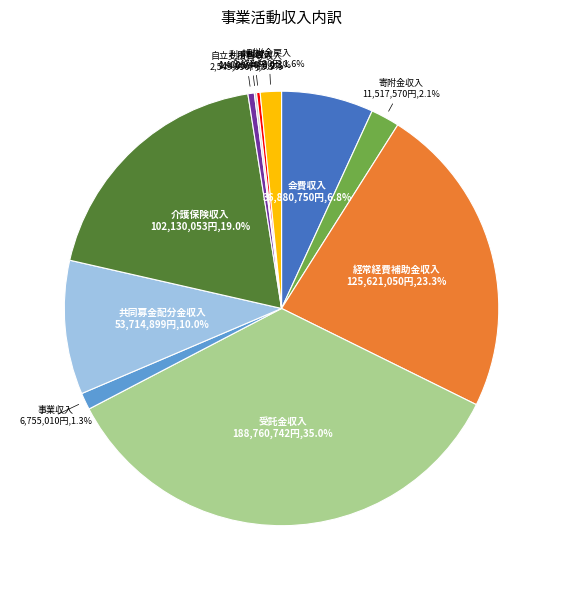

How much of the chart is everything except 会費収入?

93.2%